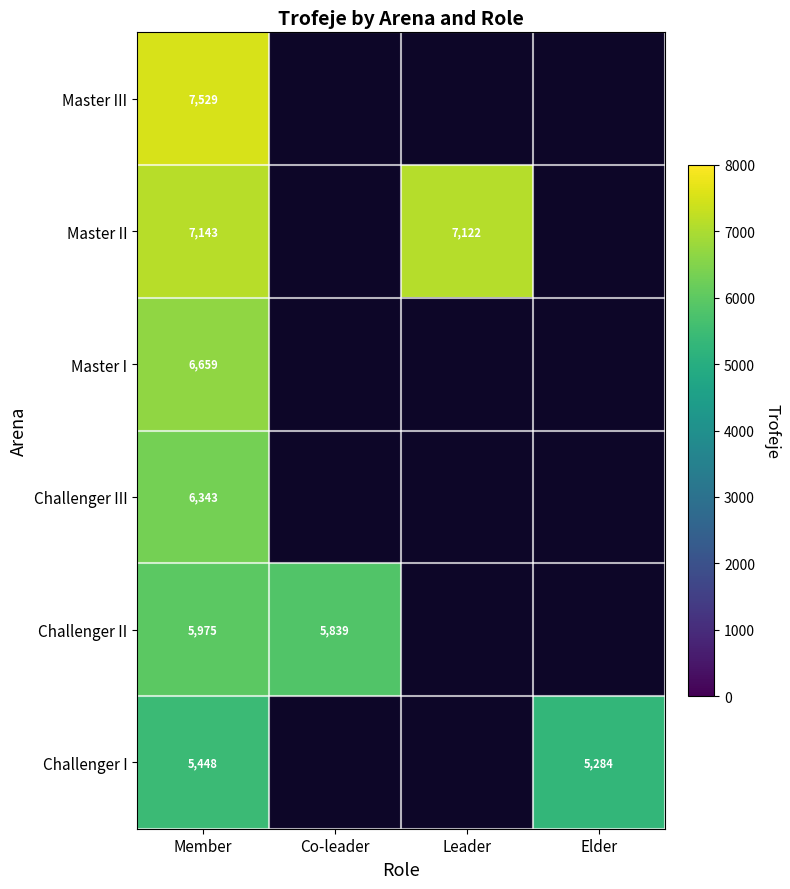

Is the value of Challenger II at Member greater than the value of Challenger I at Member?

Yes